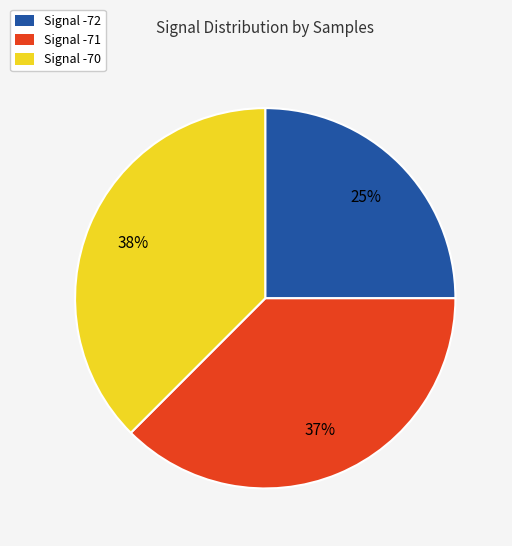

To the nearest percent, what is the difference between the largest and smallest slice percentages?

13%